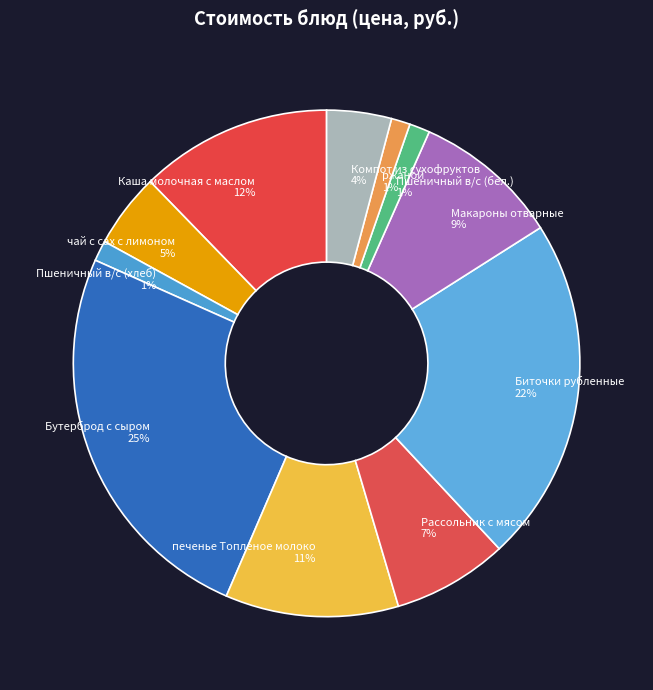

What is the ratio of the value at Рассольник с мясом to the value at Макароны отварные?

0.8